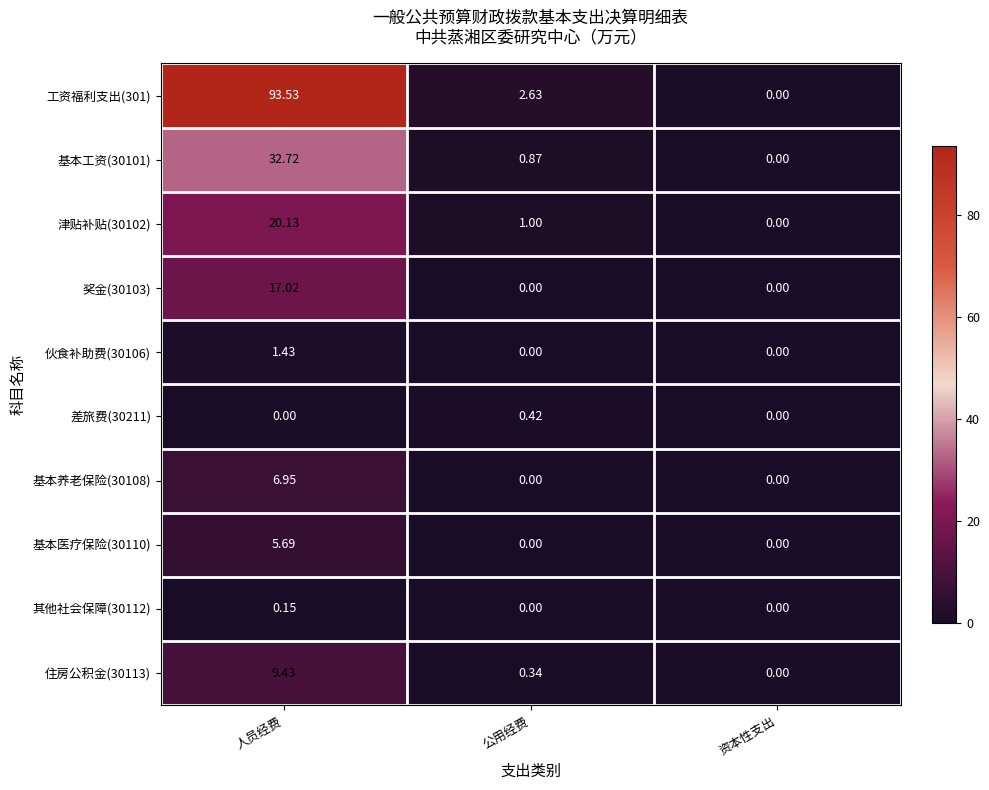

At which label is 津贴补贴(30102) closest to 10?

公用经费